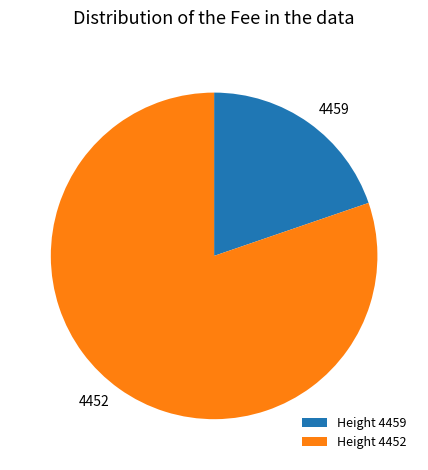

Is 4459 the majority of the pie?

No